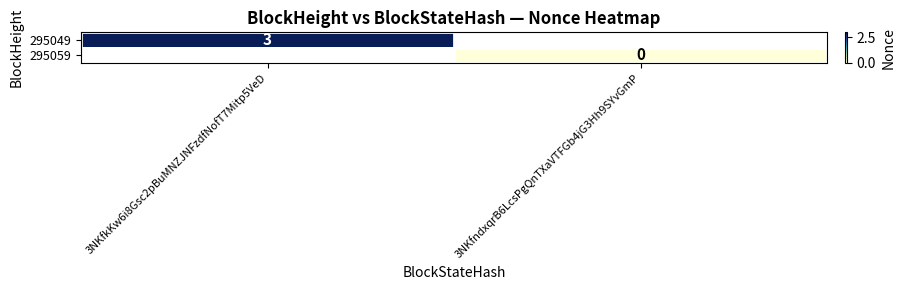

What is the maximum value shown in the chart?

3.0